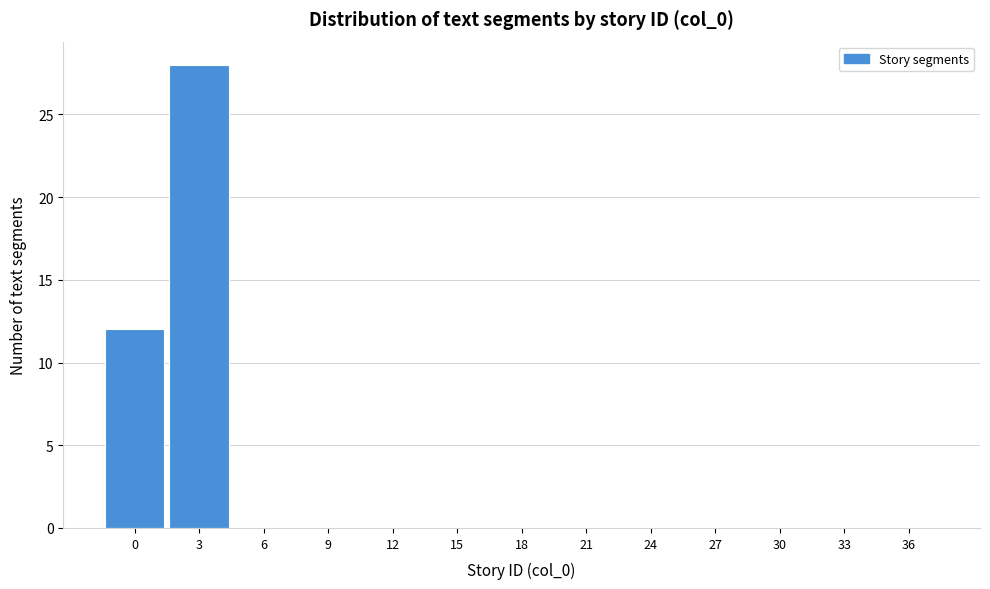

Reading left to right, extract all data points from this chart.

0=12	3=28	6=0	9=0	12=0	15=0	18=0	21=0	24=0	27=0	30=0	33=0	36=0